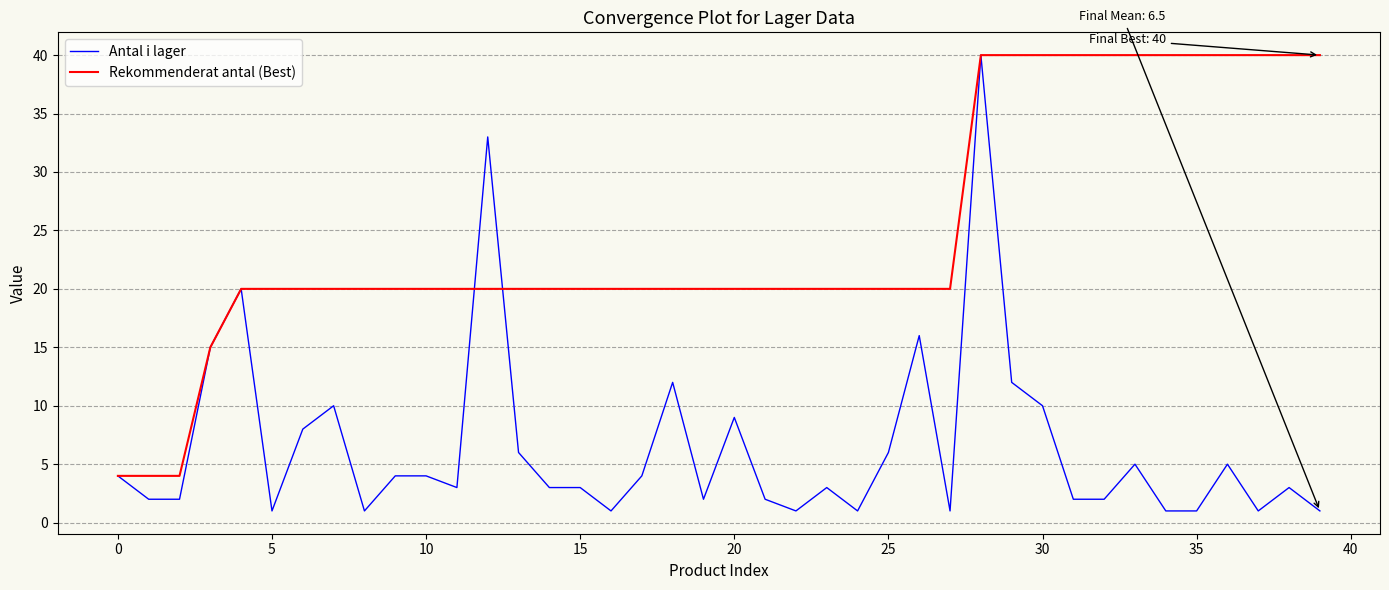

Which series has the widest spread of values?

Antal i lager